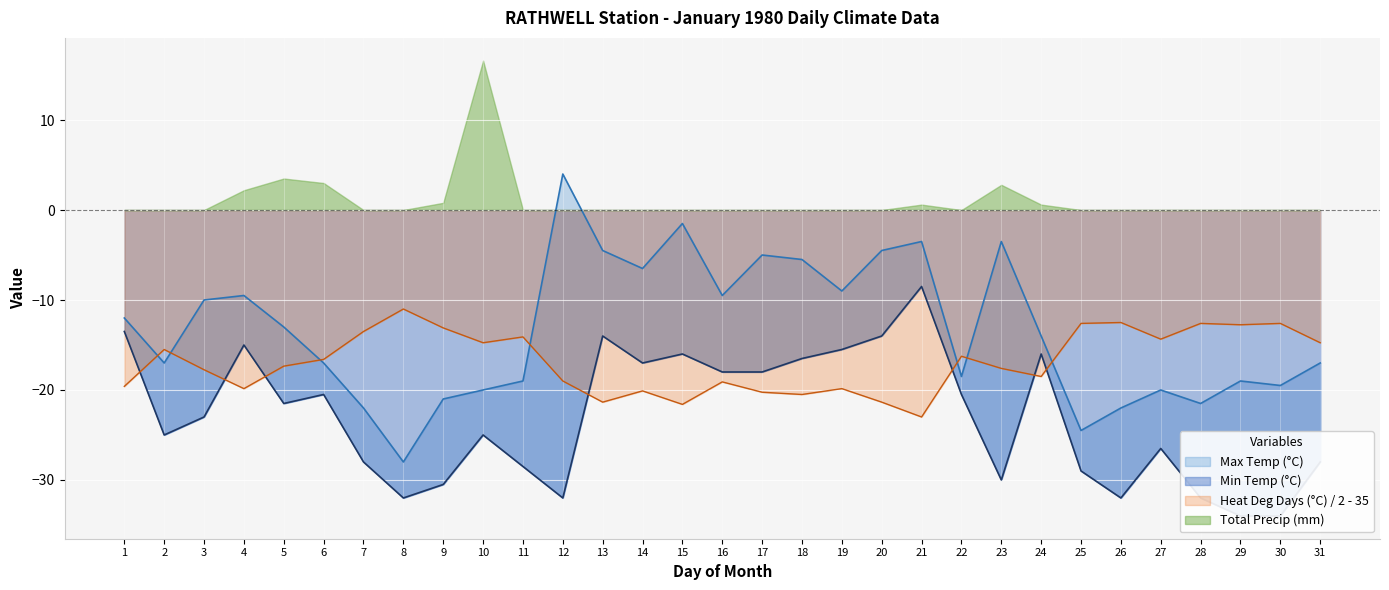

True or false: Max Temp (°C) and Min Temp (°C) intersect in this chart.

False